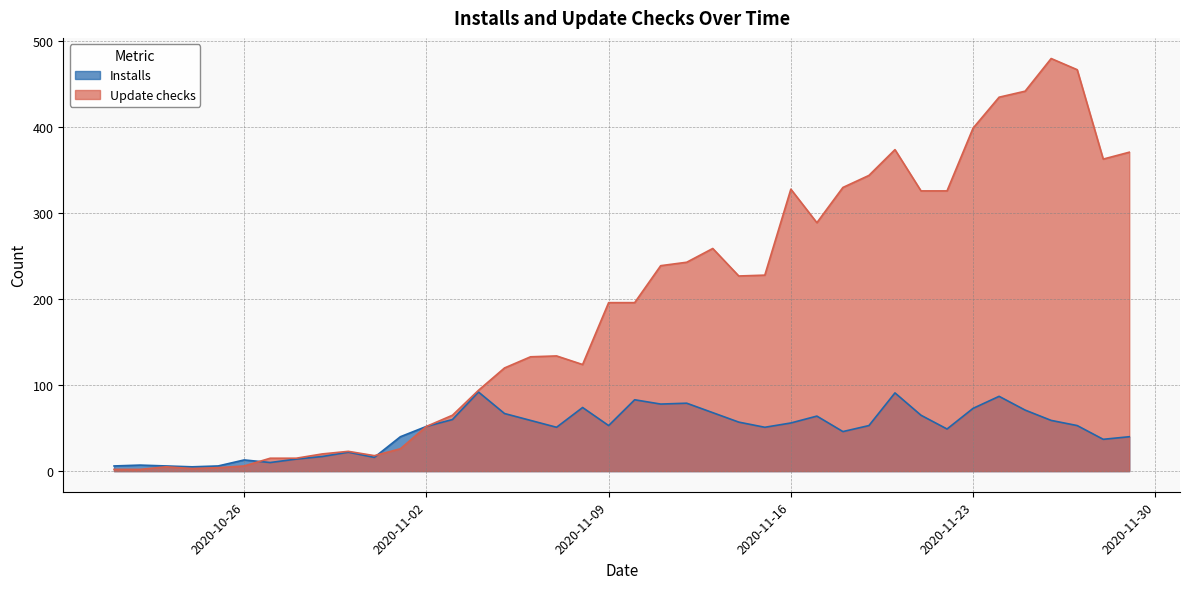

Which series has the widest spread of values?

Update checks